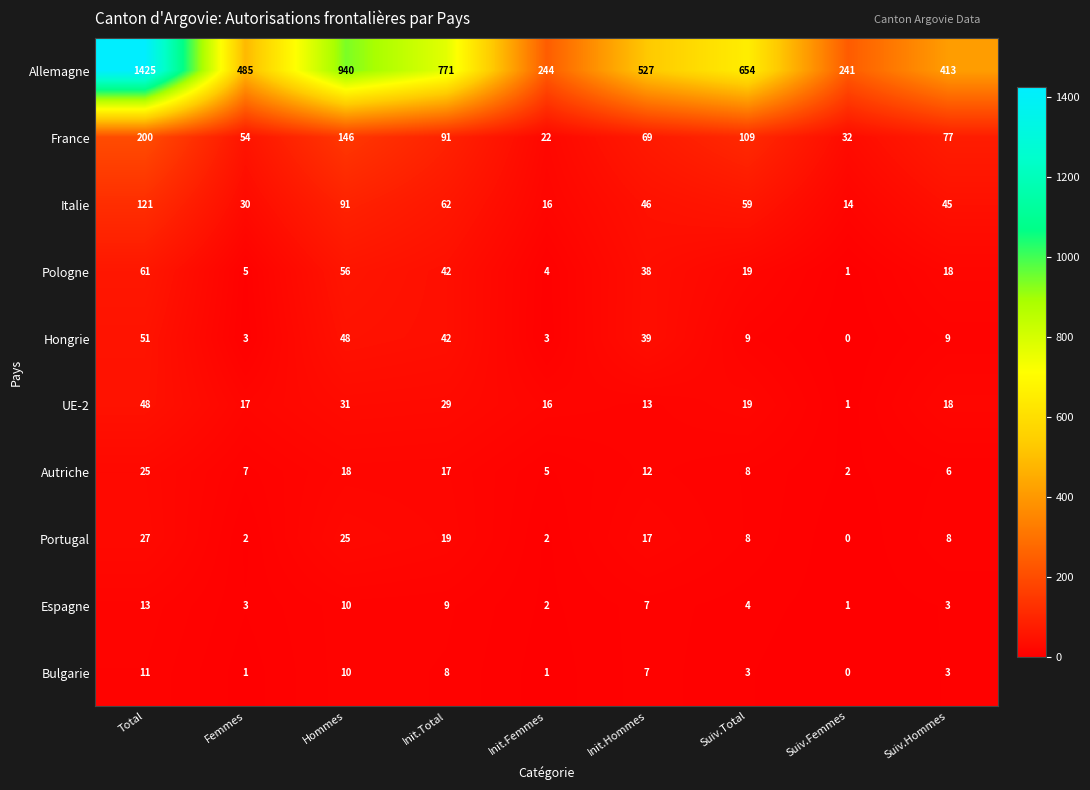

True or false: UE-2 has a value of 13 at Init.Hommes.

True